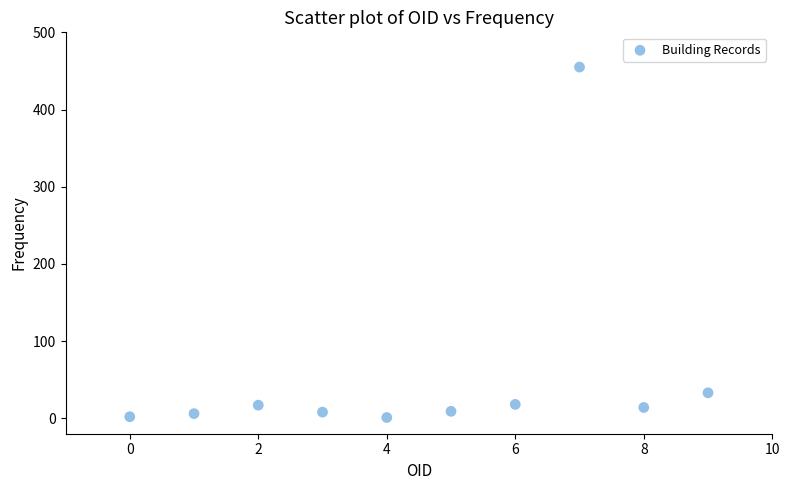

What Y value in the scatter plot is closest to 228?

33